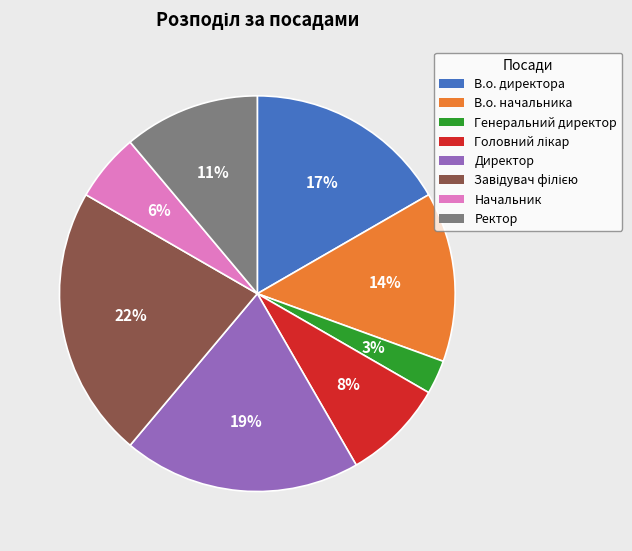

Combined, do Генеральний директор and В.о. директора account for over 50%?

No